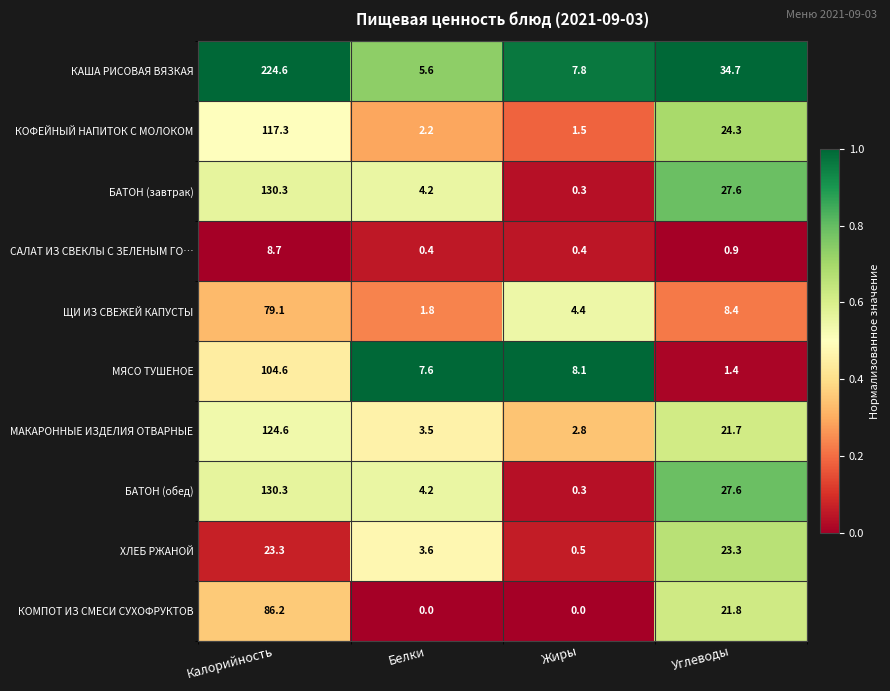

What is the difference between the maximum and minimum values in the БАТОН (завтрак) series?

130.0